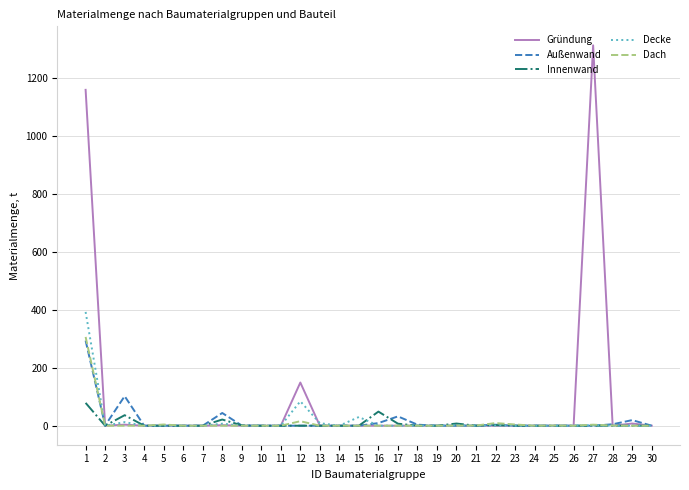

The value of Decke at 16 is -134.6. True or false?

False